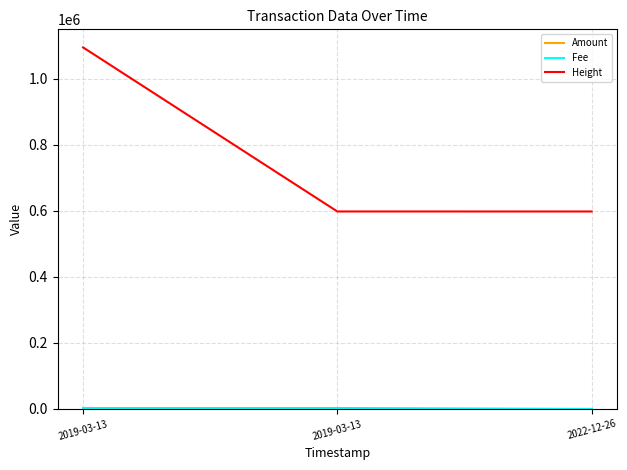

Is this an area chart (filled region under the line)?

No